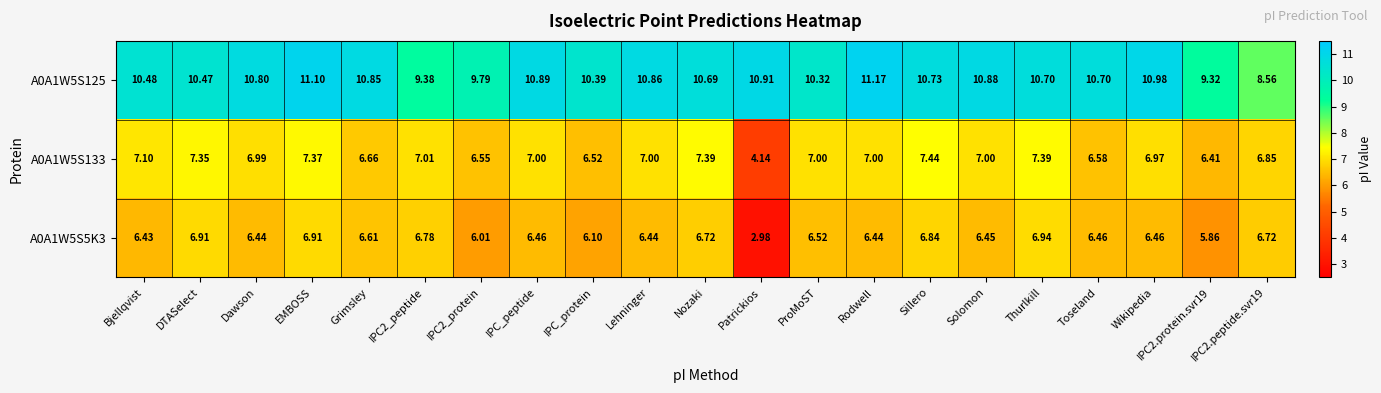

Where is A0A1W5S133 nearest to the value 5?

Patrickios